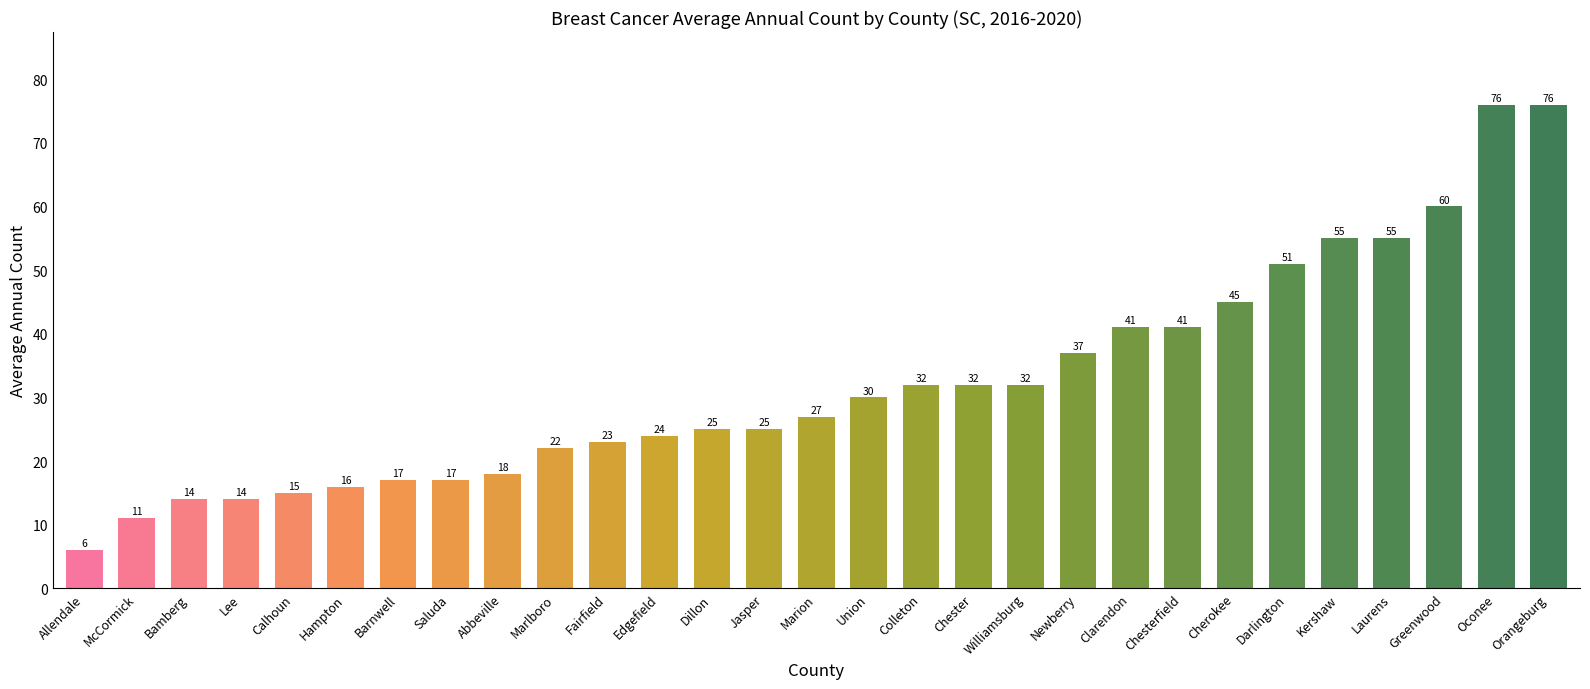

True or false: the data shows 74 at Clarendon.

False